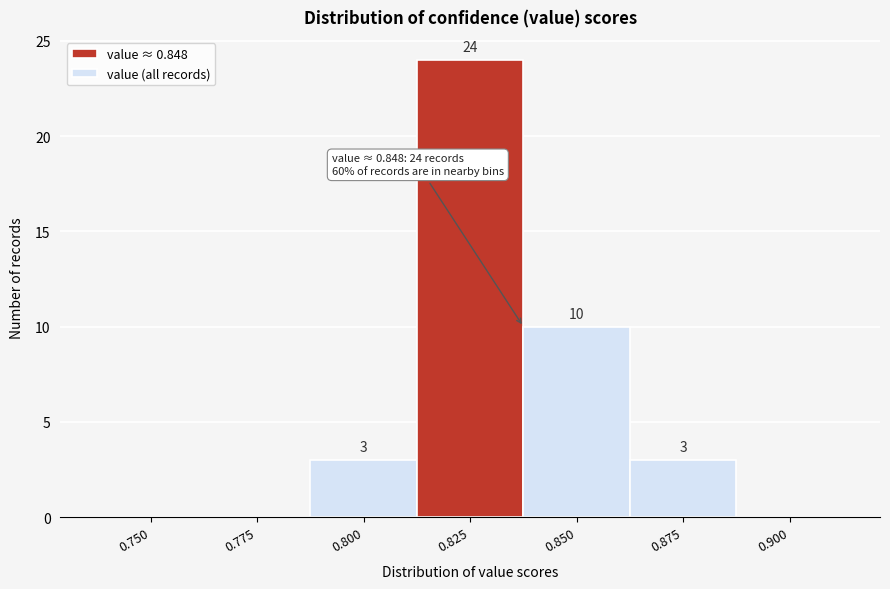

Reading left to right, transcribe all the data shown in this chart.

0.750=0	0.775=0	0.800=3	0.825=24	0.850=10	0.875=3	0.900=0